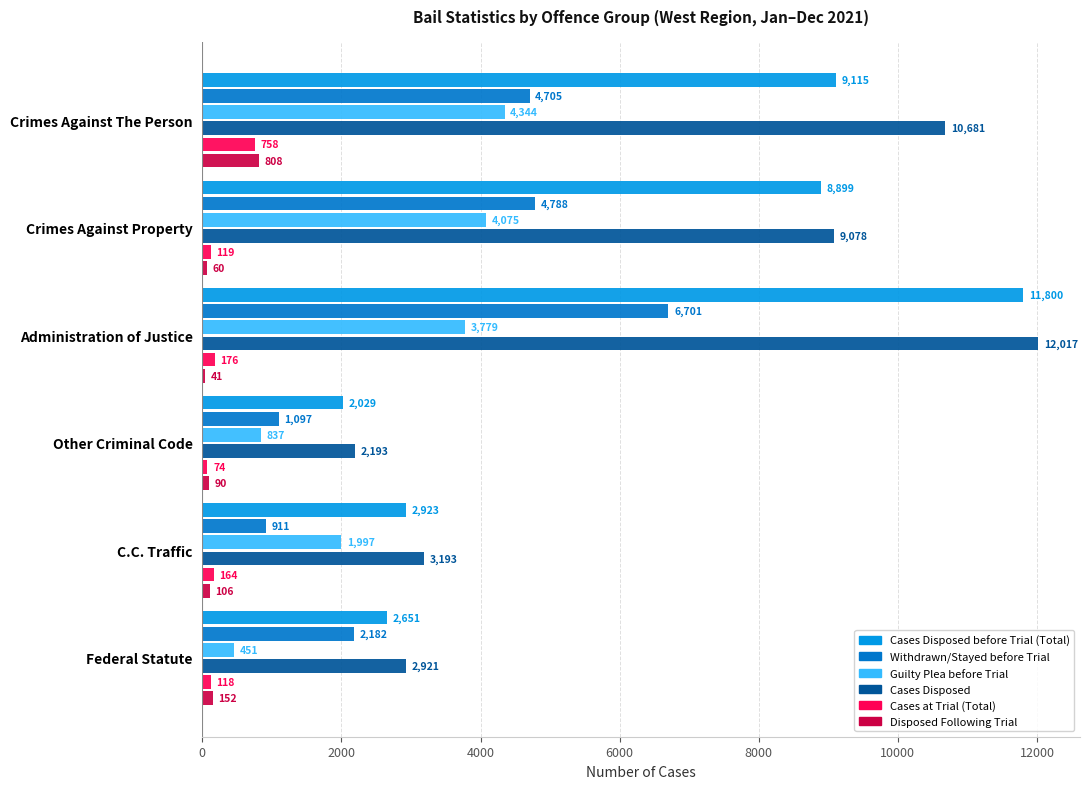

What are all the series names shown in the legend?

Cases Disposed before Trial (Total), Withdrawn/Stayed before Trial, Guilty Plea before Trial, Cases Disposed, Cases at Trial (Total), Disposed Following Trial